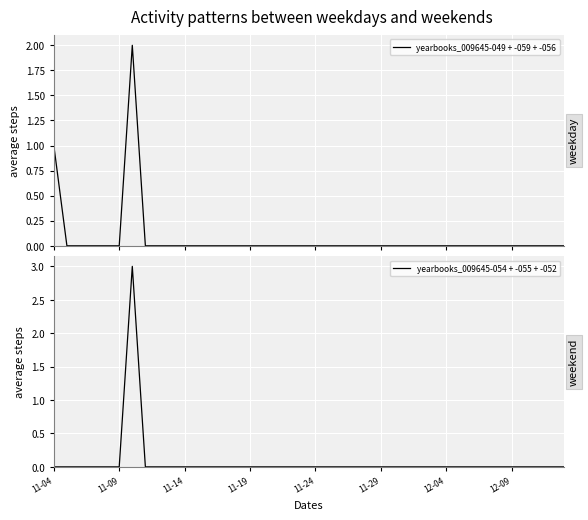

What is the maximum value for yearbooks_009645-054 + -055 + -052?

3